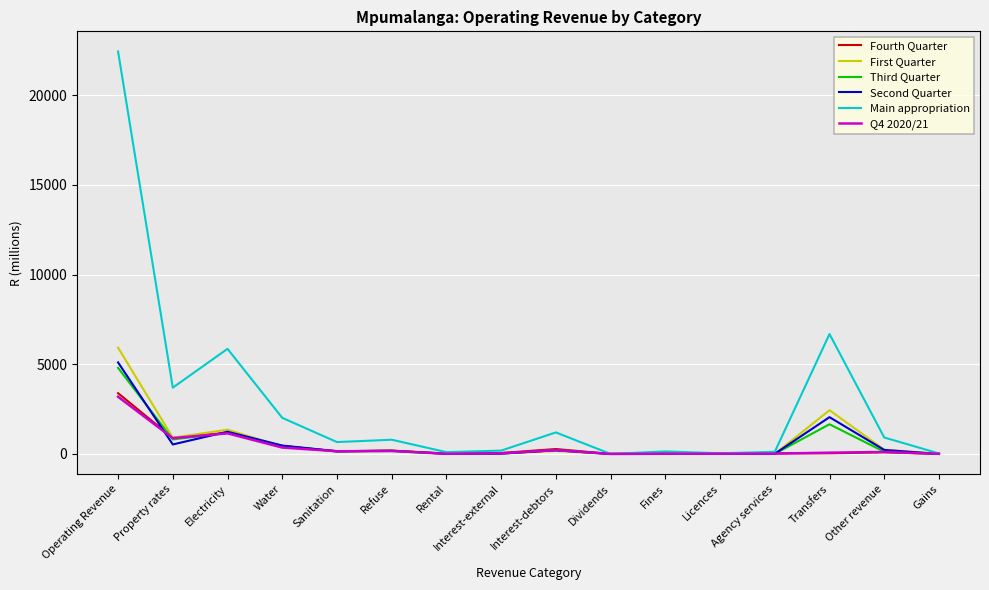

Which series has the largest range (max minus min)?

Main appropriation